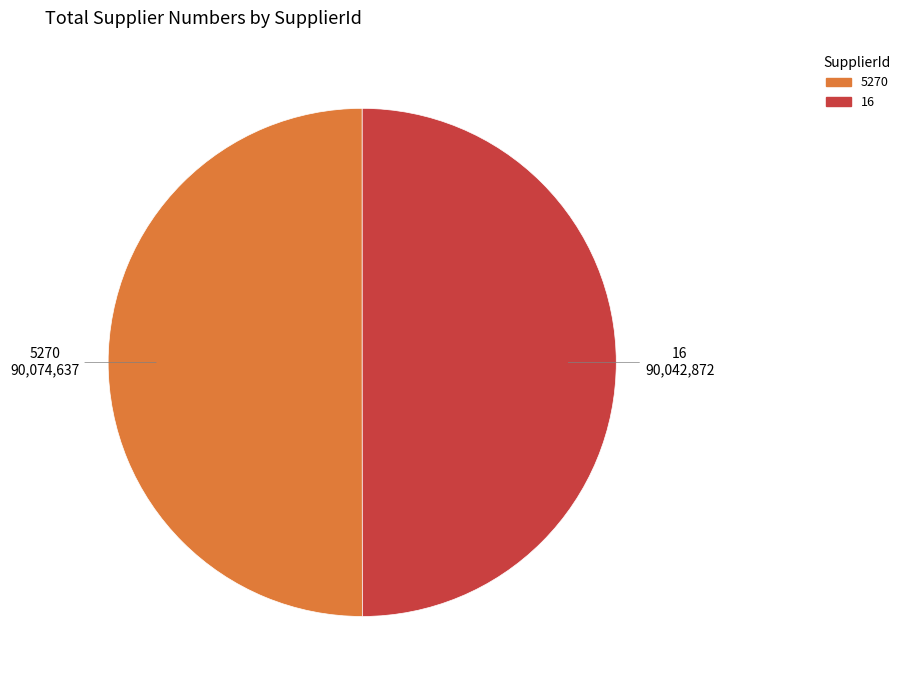

Do 5270 and 16 together represent more than half of the pie?

Yes